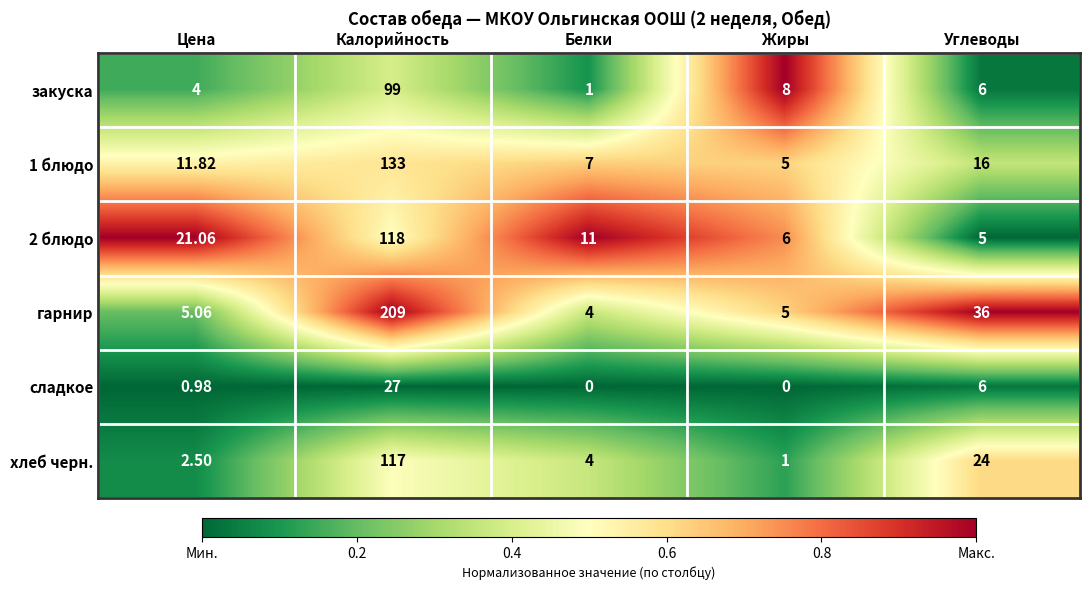

How many categories are shown in the chart?

5